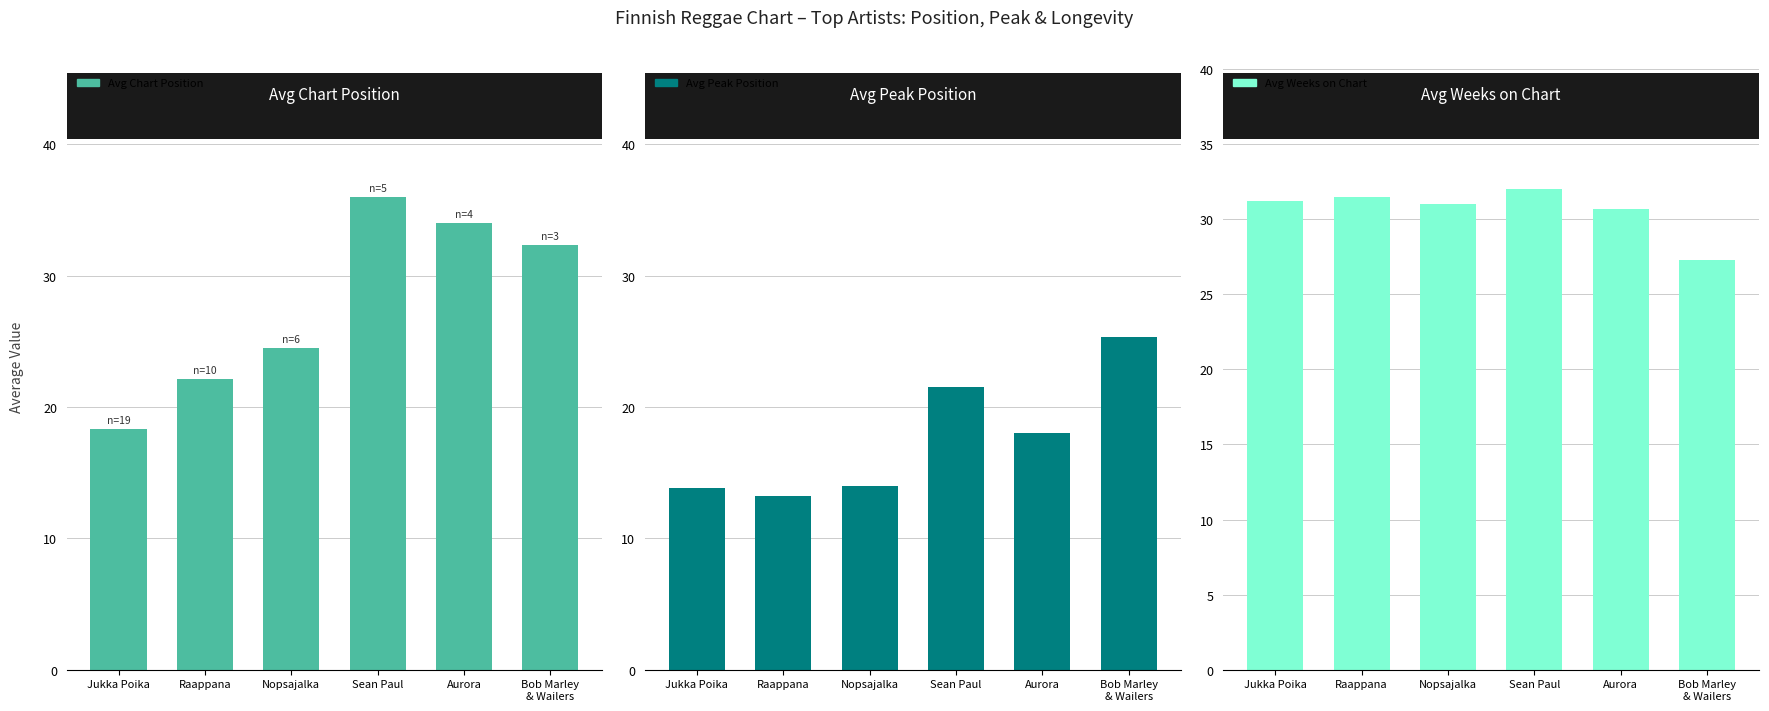

Between Sean Paul and Jukka Poika, which is larger?

Sean Paul